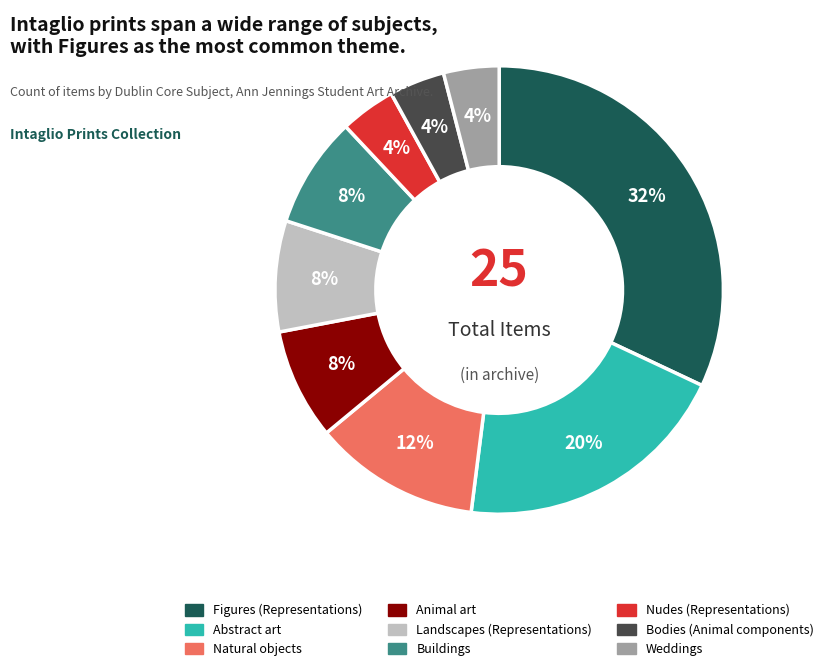

Do Landscapes (Representations) and Animal art together represent more than half of the pie?

No